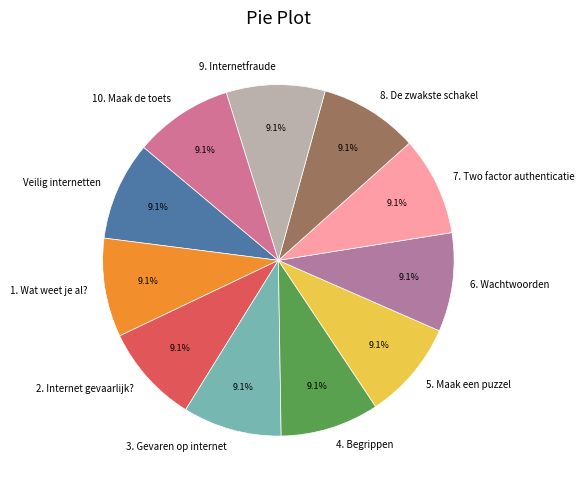

What percentage is NOT represented by 6. Wachtwoorden?

90.9%